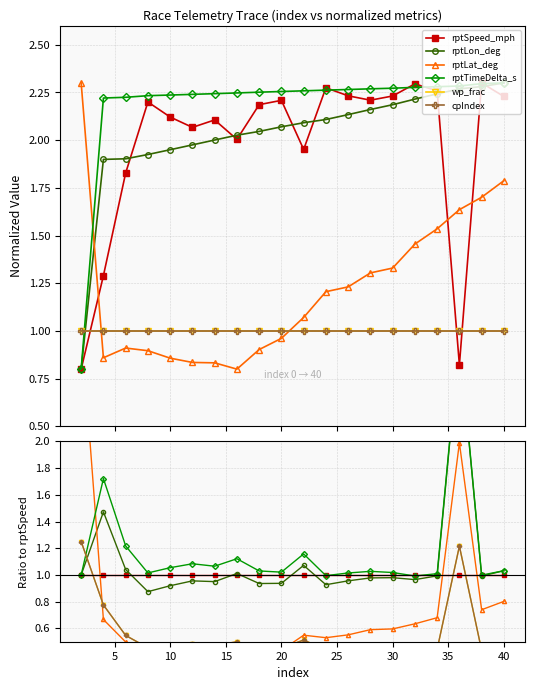

The wp_frac series shows 0.9 at 10. True or false?

False